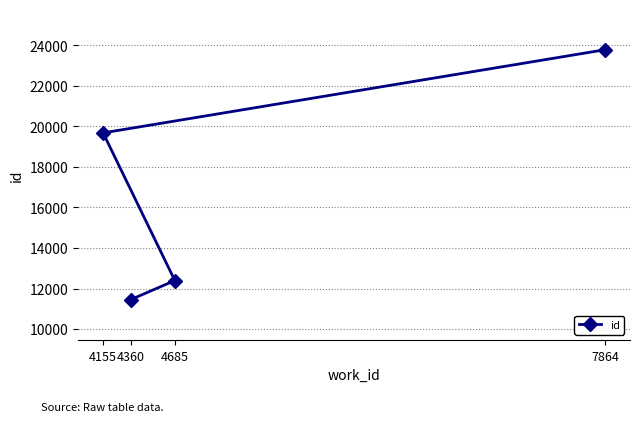

What is the change in value from 4685 to 7864?

+11381